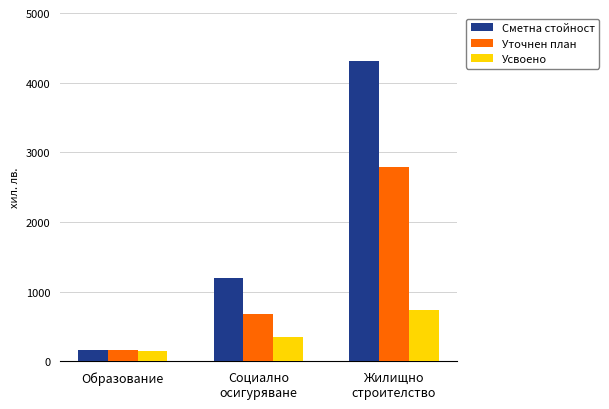

Rank the categories by Сметна стойност value from lowest to highest.

Образование, Социално
осигуряване, Жилищно
строителство